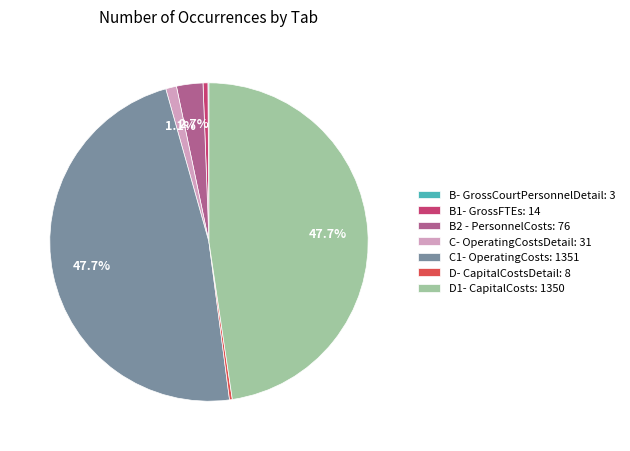

Does D1- CapitalCosts: 1350 represent more than half of the total?

No